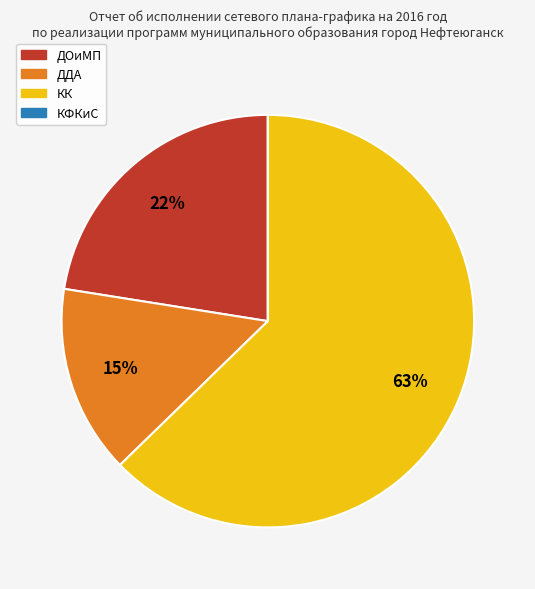

Between КК and ДОиМП, which is larger?

КК